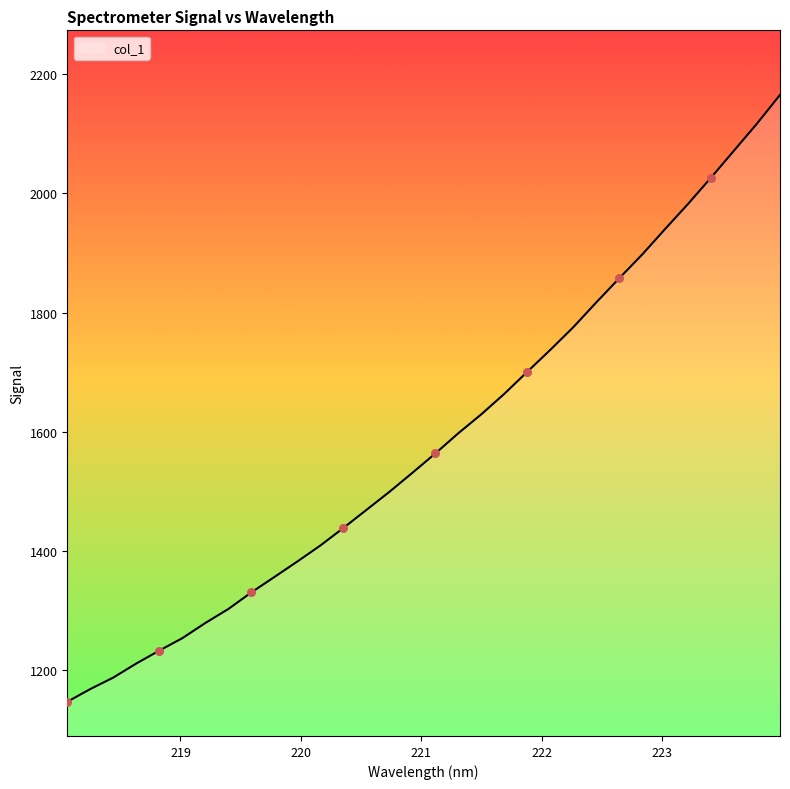

What is the difference between the maximum and minimum values?

1017.5